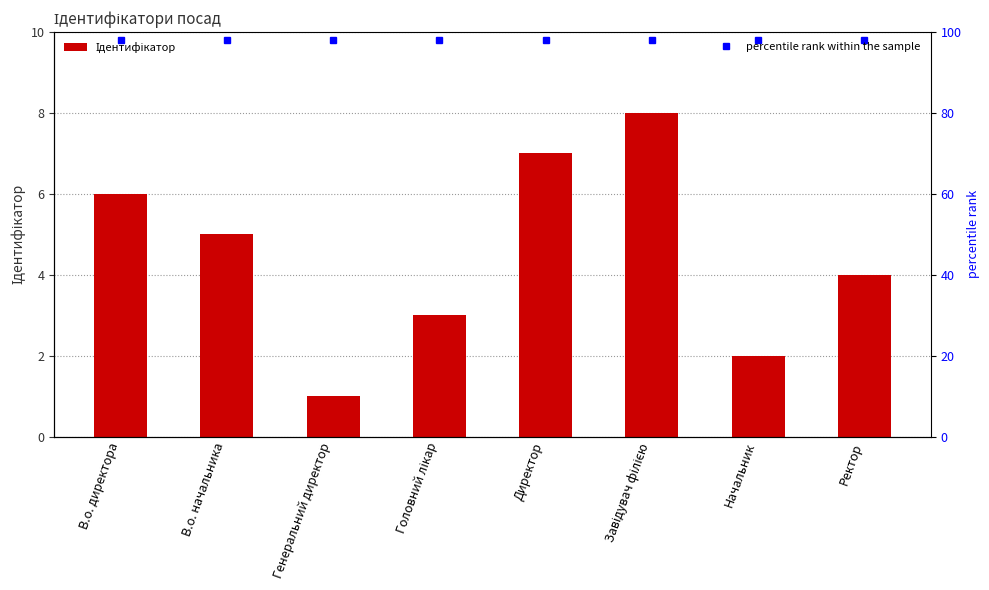

How many data points in Ідентифікатор are less than 5?

4